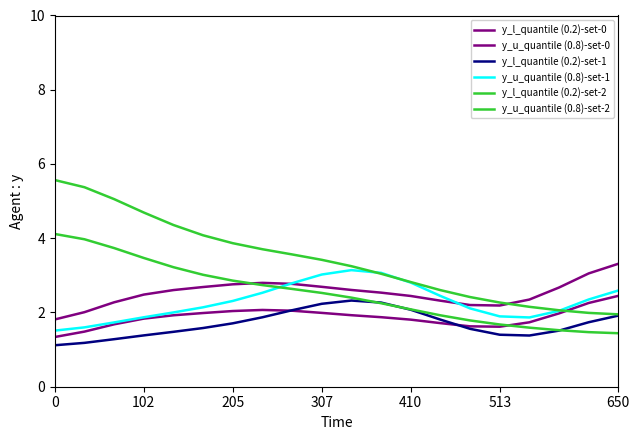

Which series has the widest spread of values?

y_u_quantile (0.8)-set-2